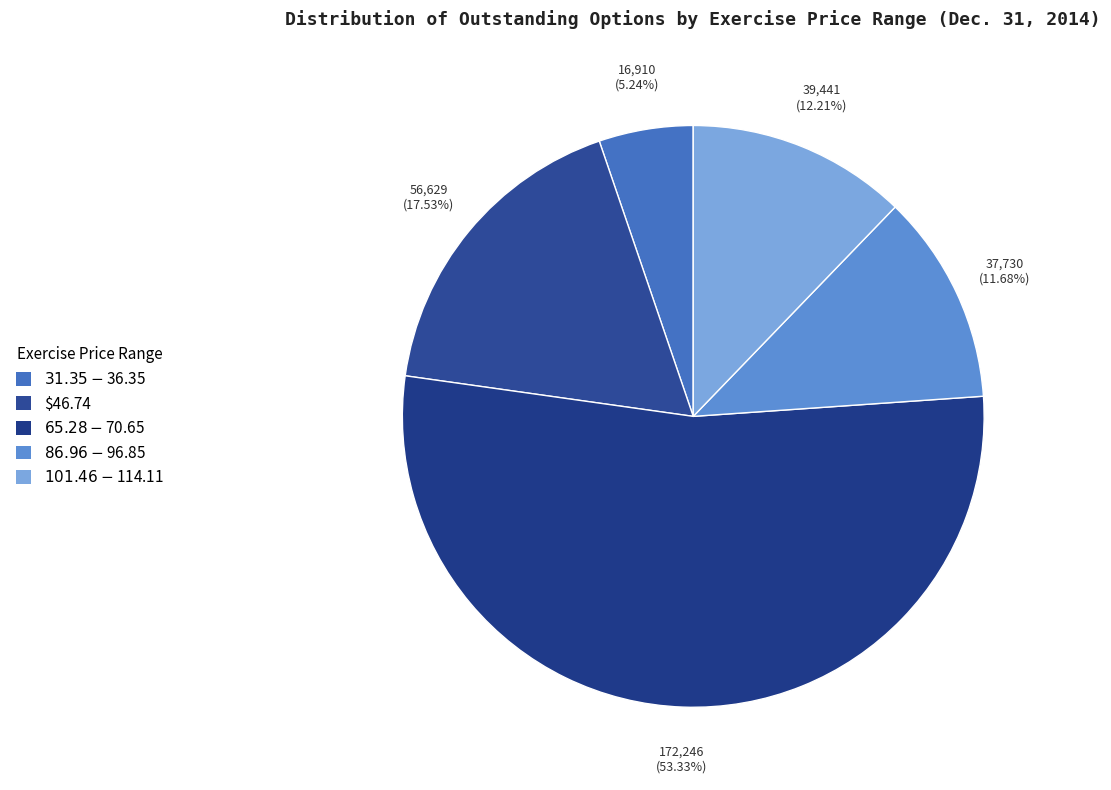

Does any single category account for the majority?

Yes